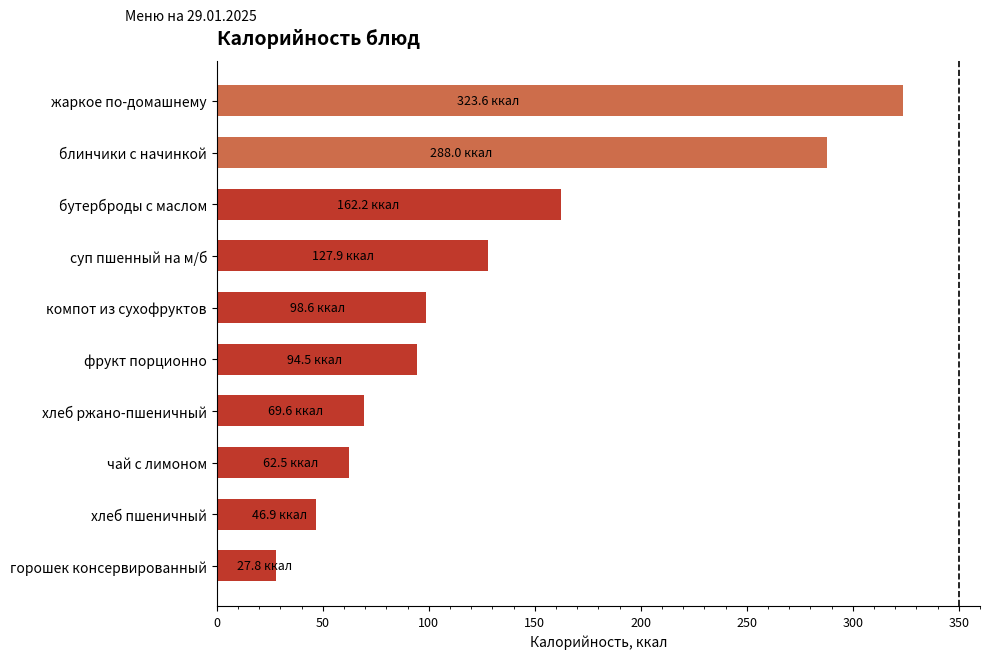

Rank the categories by value from highest to lowest.

жаркое по-домашнему, блинчики с начинкой, бутерброды с маслом, суп пшенный на м/б, компот из сухофруктов, фрукт порционно, хлеб ржано-пшеничный, чай с лимоном, хлеб пшеничный, горошек консервированный